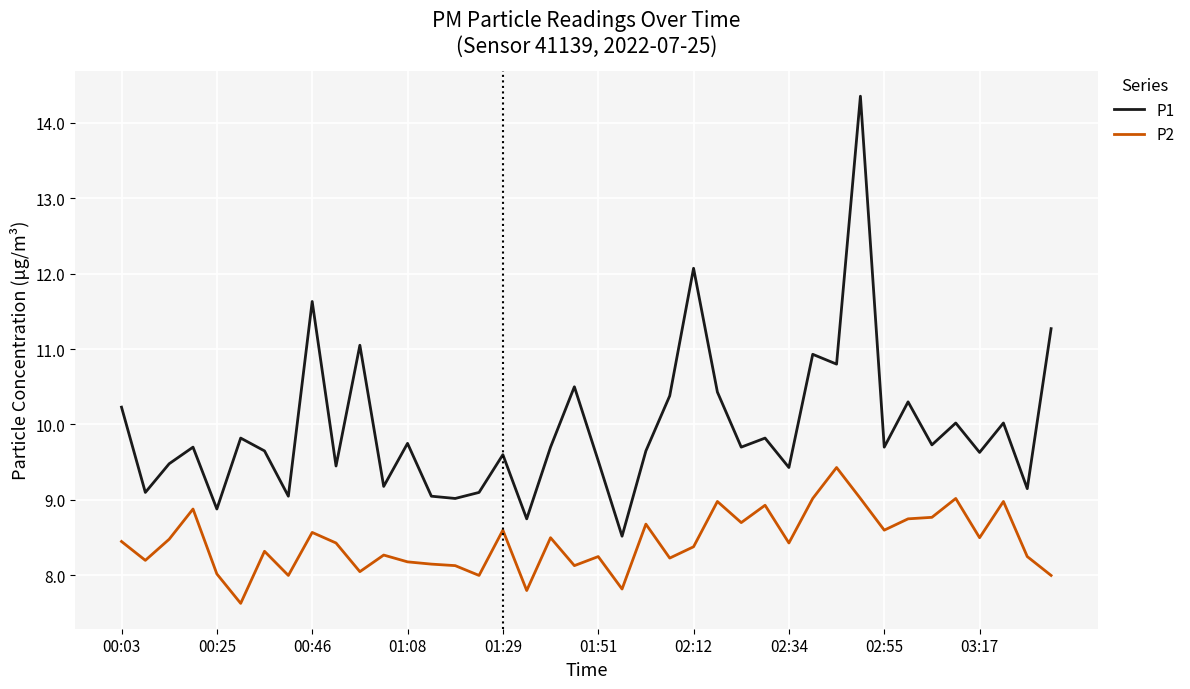

List the series in order of their peak value, highest first.

P1, P2